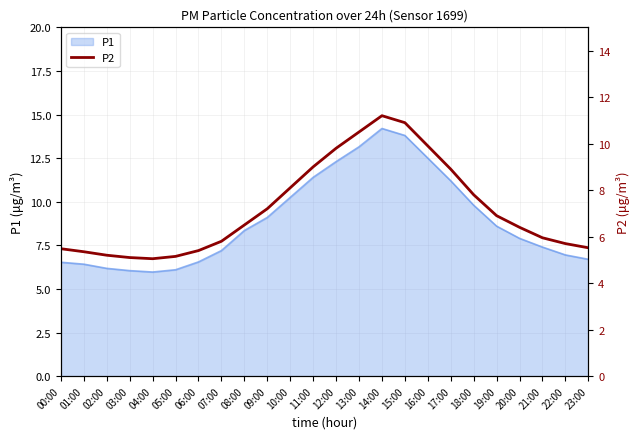

What is the ratio of the value at 16:00 to the value at 03:00?

1.9